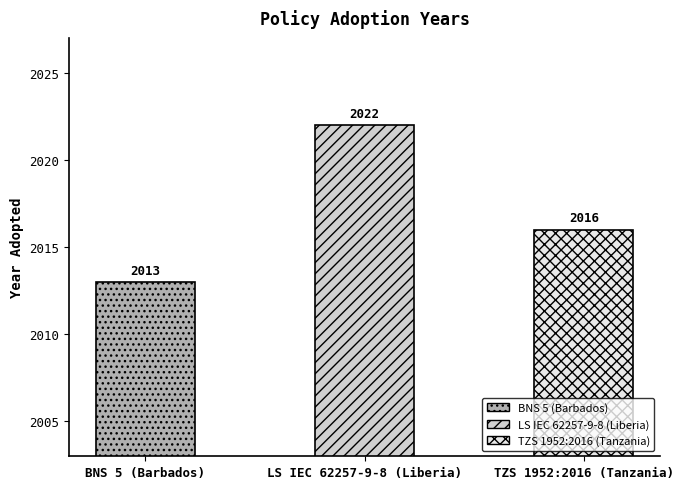

Count the values in the range 2013 to 2022.

3